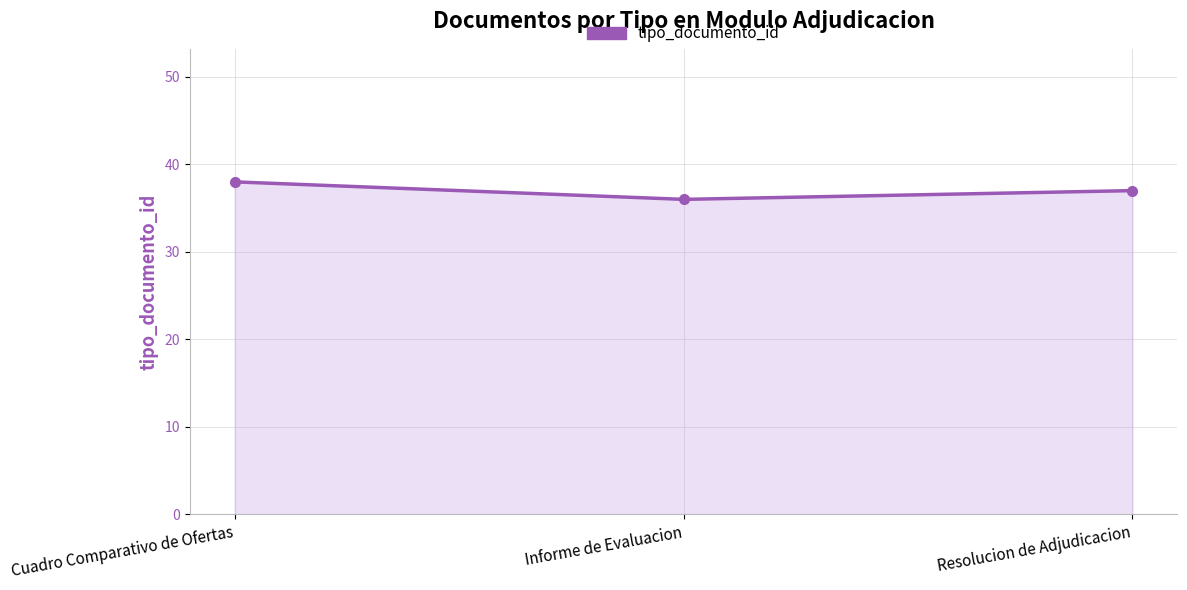

Reading right to left, list all the values displayed in this chart.

37	36	38